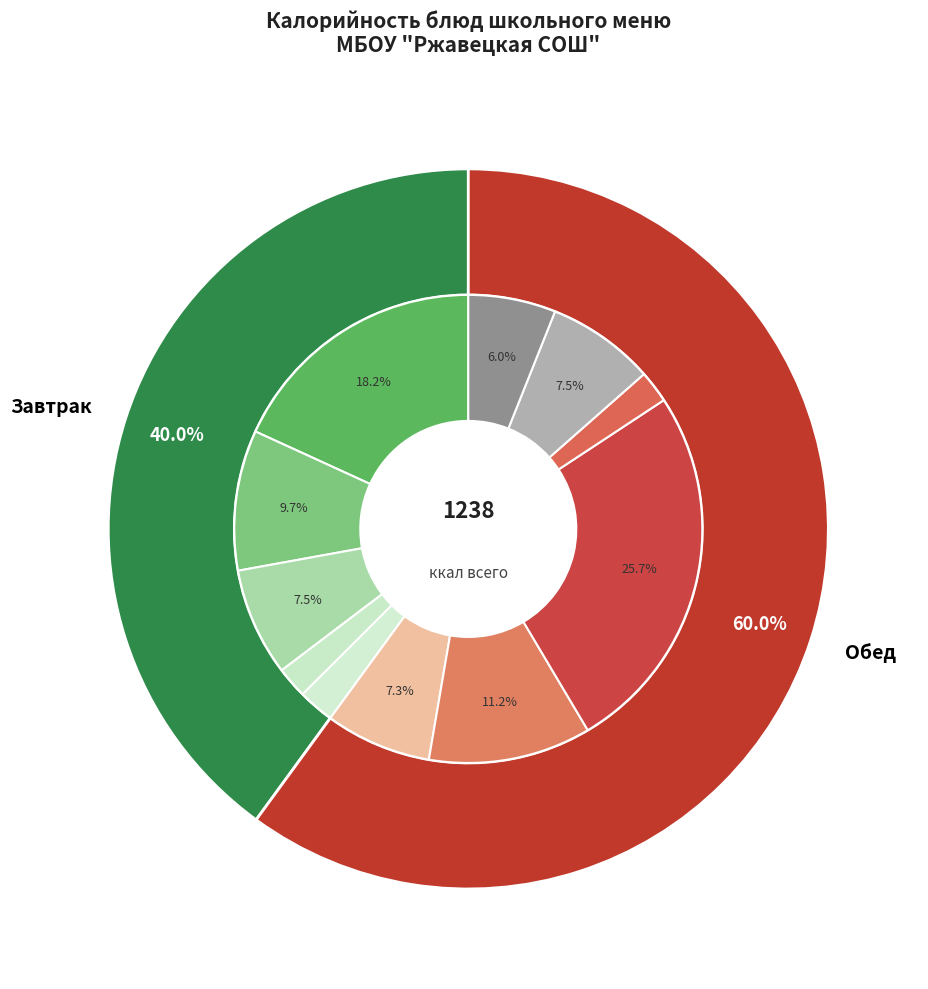

What percentage is the Икра кабачкова slice, to the nearest percent?

7%